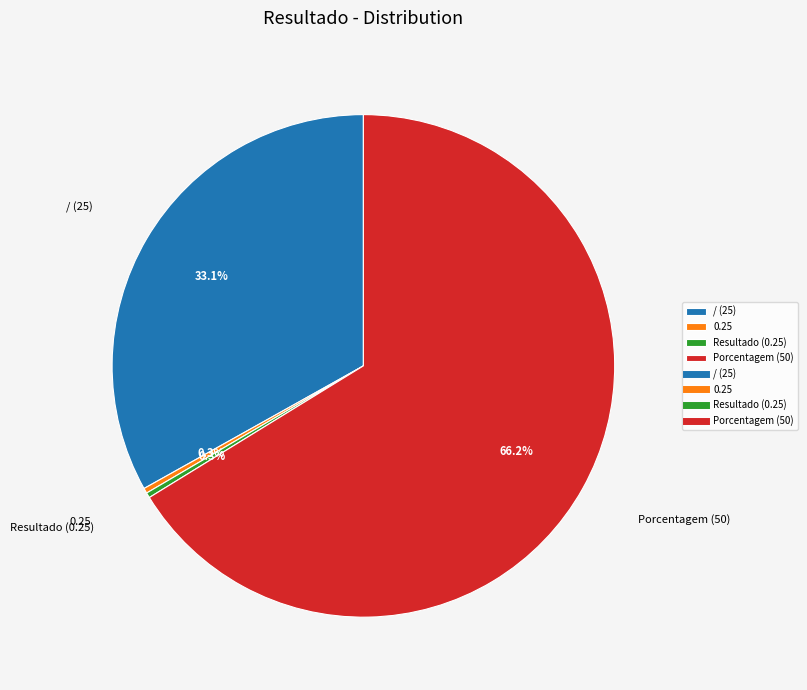

True or false: Porcentagem (50) accounts for 55% of the total.

False